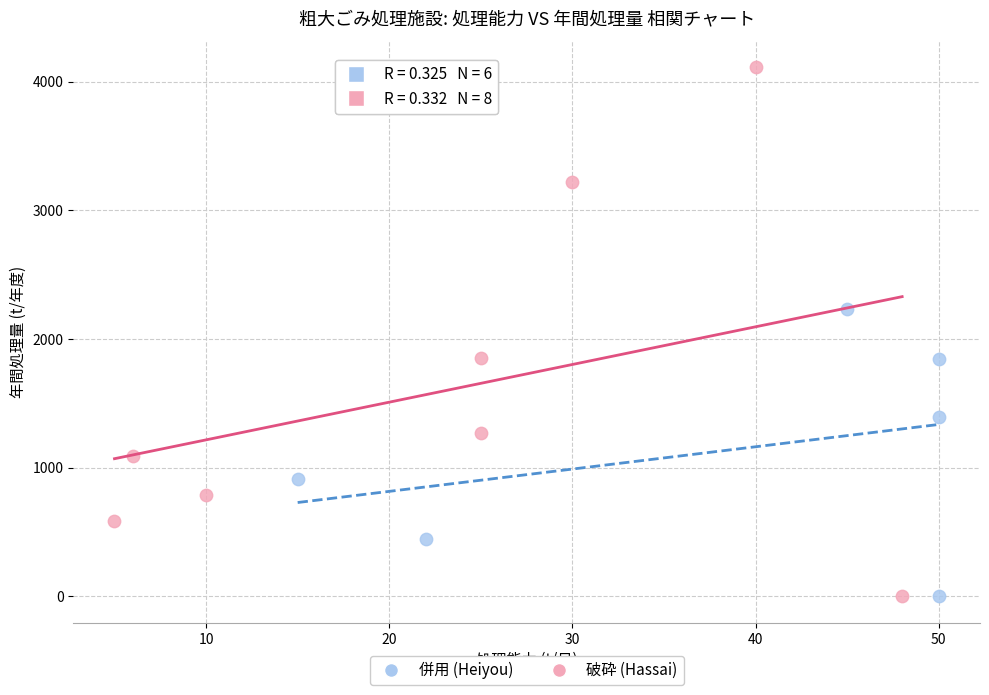

Which series contains the highest Y value?

破砕 (Hassai)